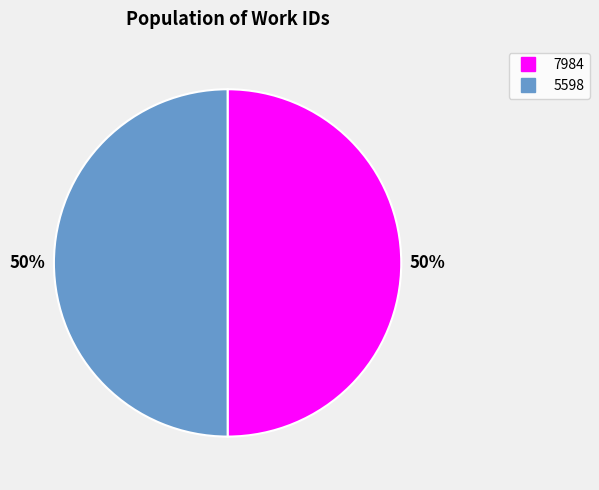

Is it true that 5598 is 41% of the pie?

False